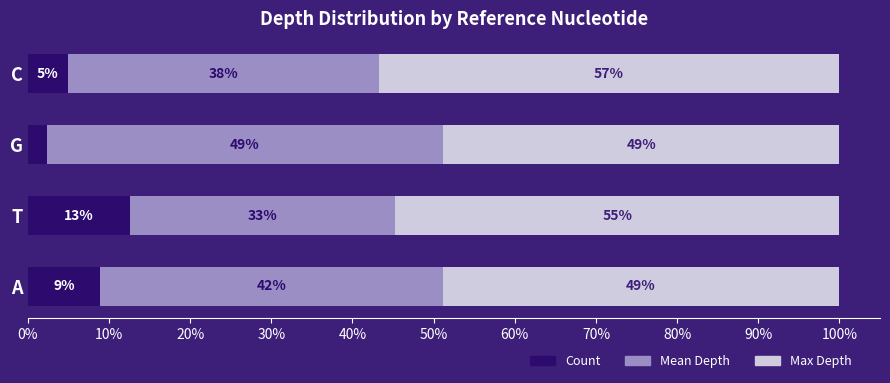

At how many categories does at least one series exceed 8?

4